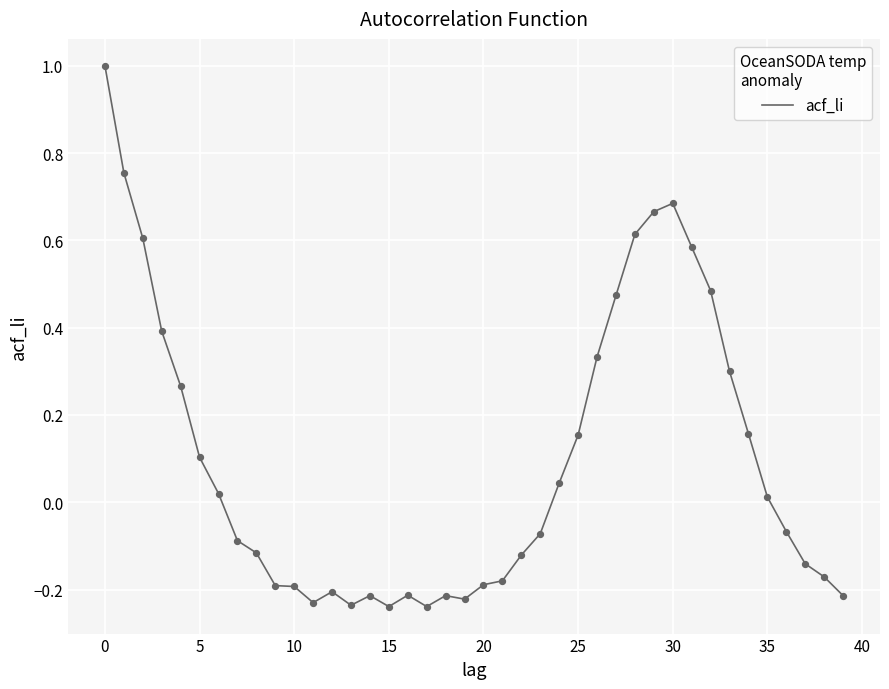

What is the maximum value shown in the chart?

1.0